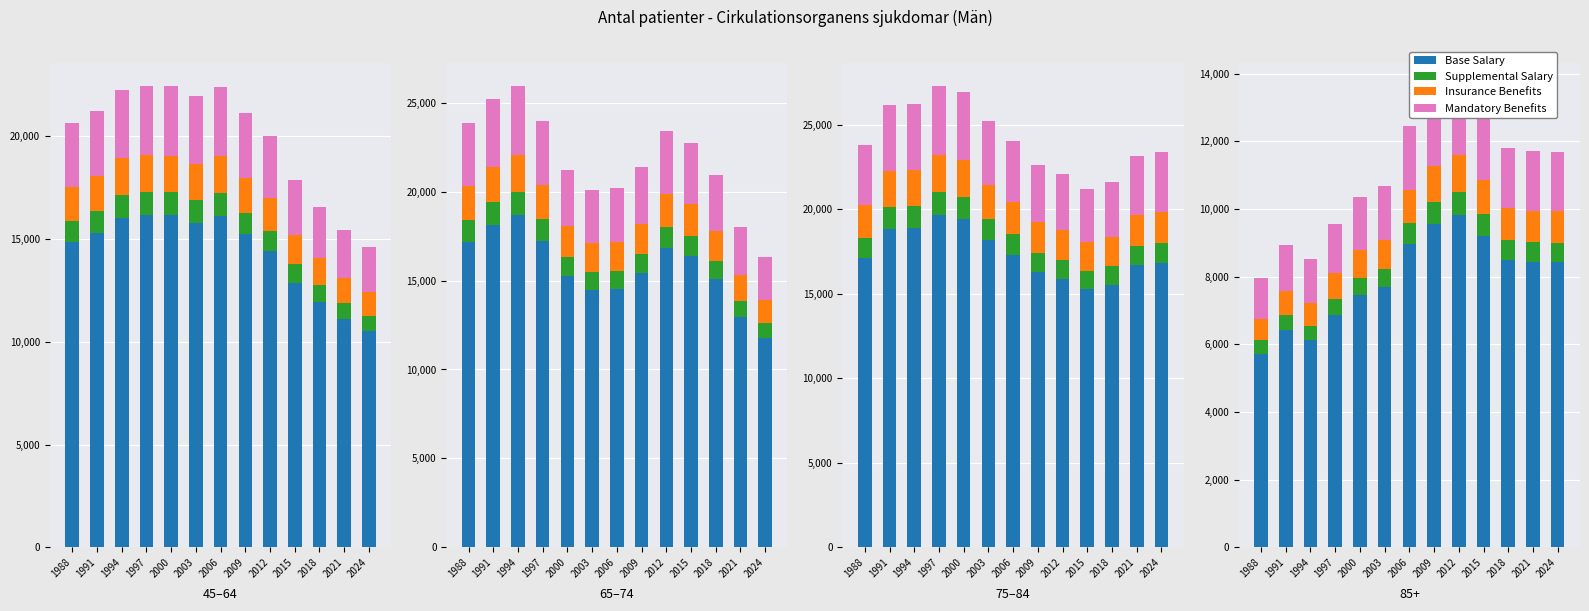

List the series in order of their peak value, lowest first.

Supplemental Salary, Insurance Benefits, Mandatory Benefits, Base Salary